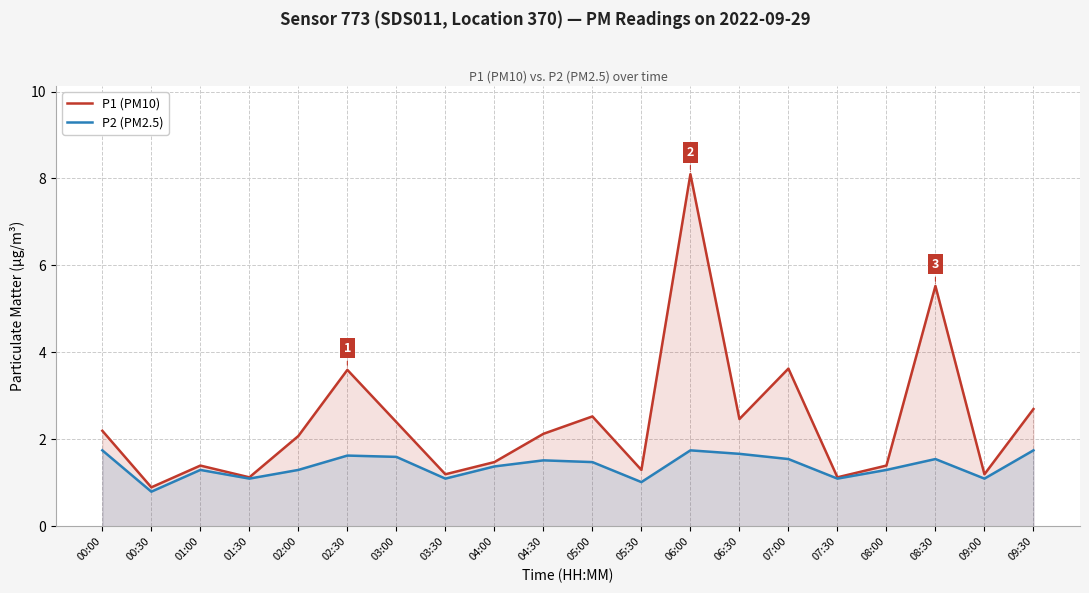

How many interior local valleys does the P2 (PM2.5) series have?

6